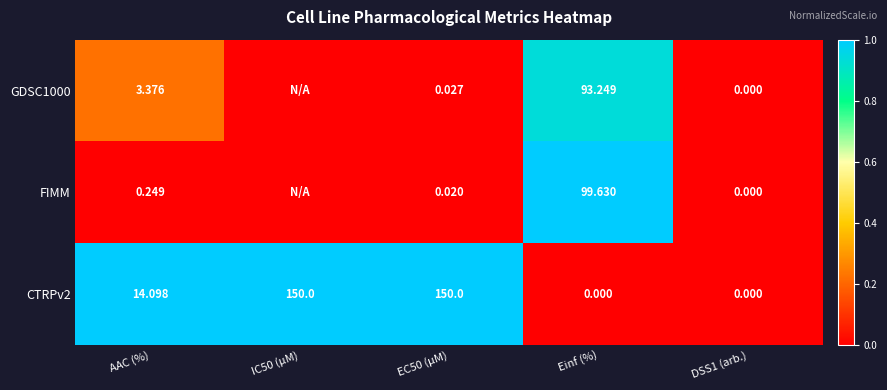

Is the value of GDSC1000 at AAC (%) greater than the value of CTRPv2 at Einf (%)?

Yes